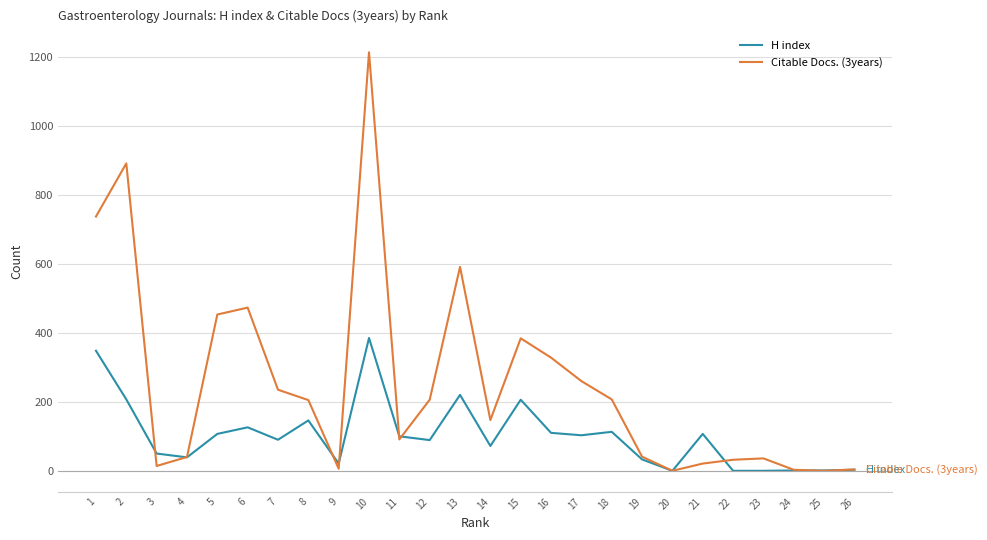

Which category has the highest value in the H index series?

10